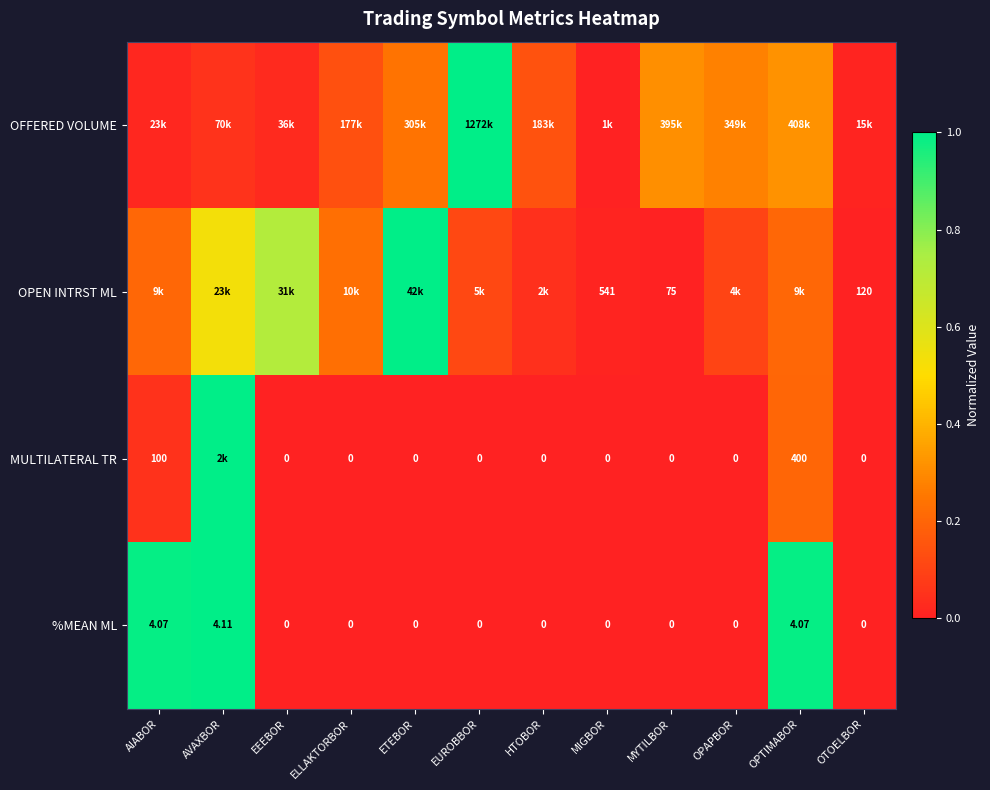

How many series are shown in this chart?

4